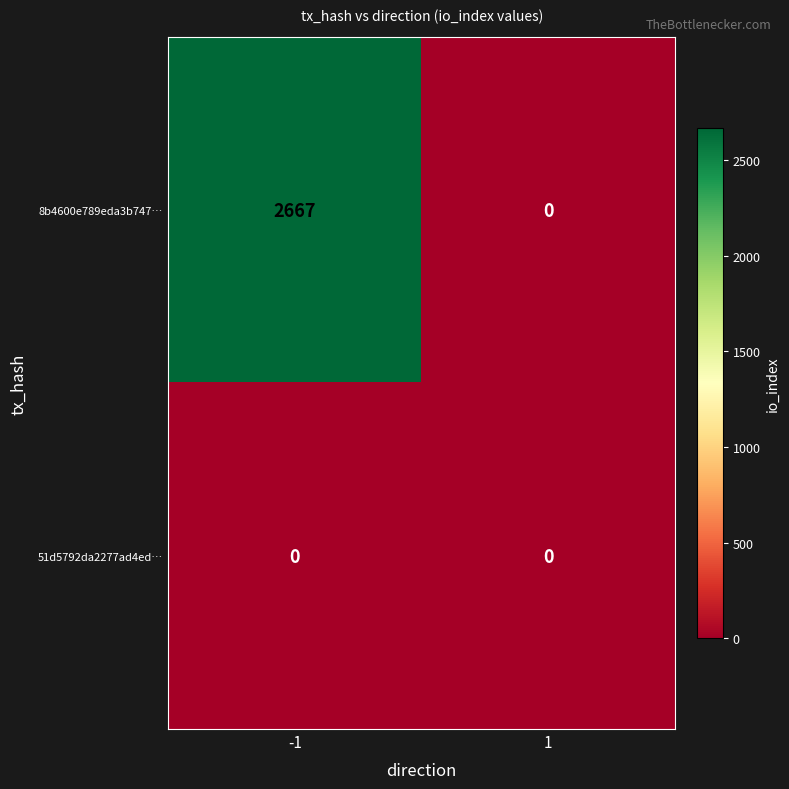

Reading right to left, extract all data points from this chart.

8b4600e789eda3b747…: 1=0	-1=2667
51d5792da2277ad4ed…: 1=0	-1=0